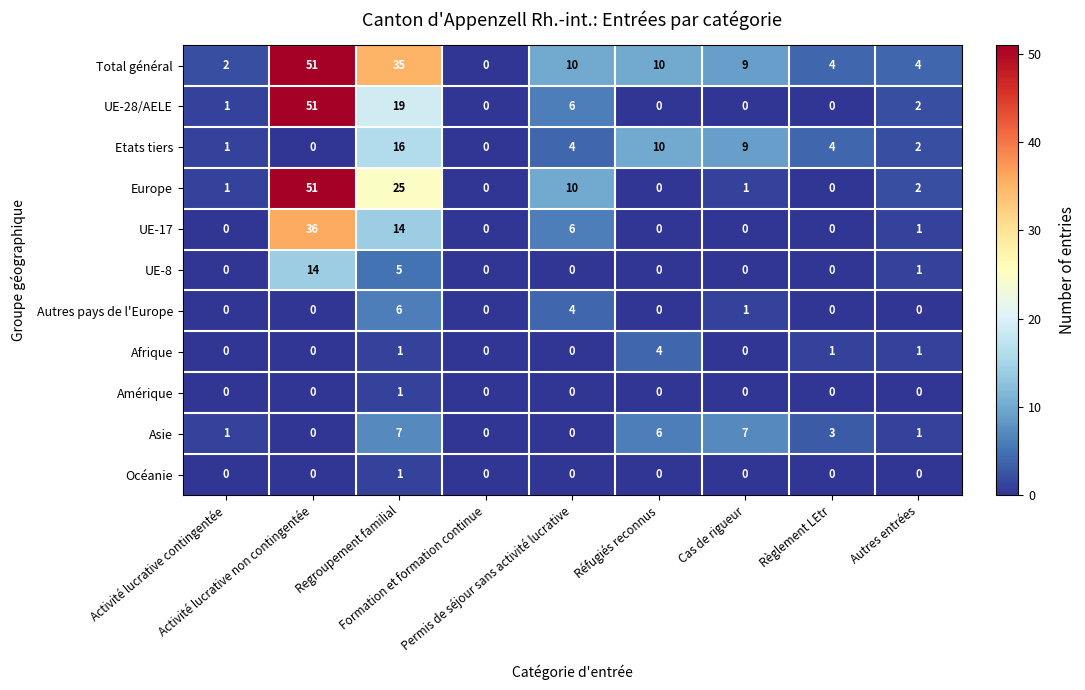

Which series has the largest total across all categories?

Total général